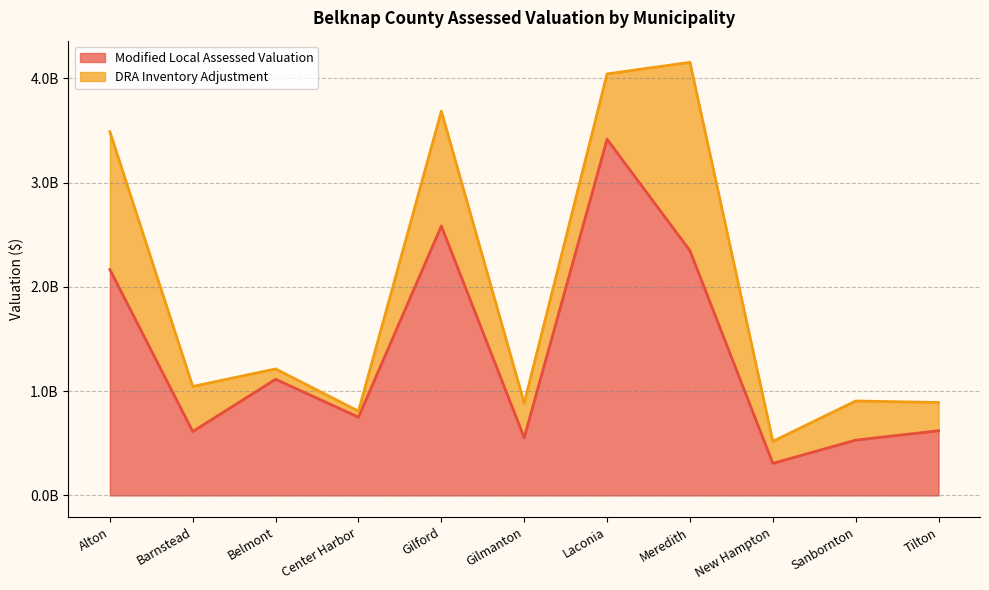

What is the difference between the maximum and minimum values?

3108672050